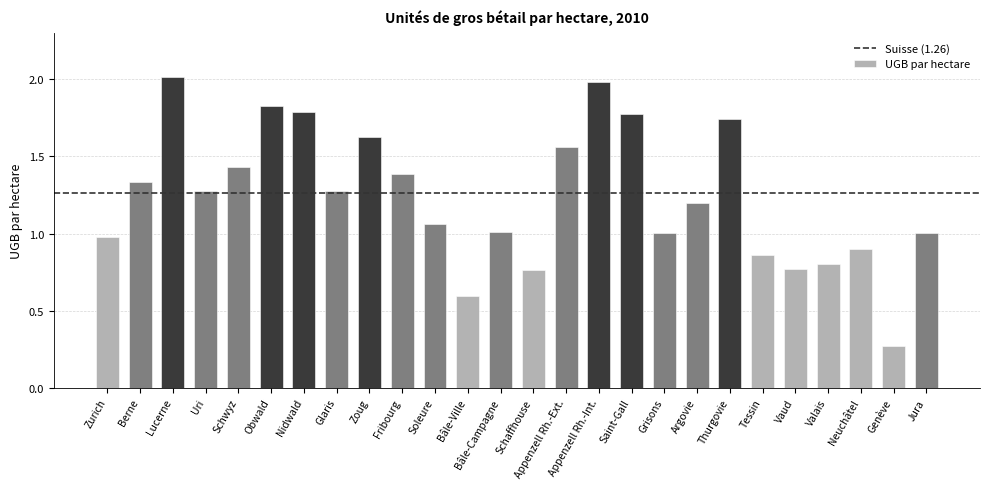

What is the maximum value shown in the chart?

2.0